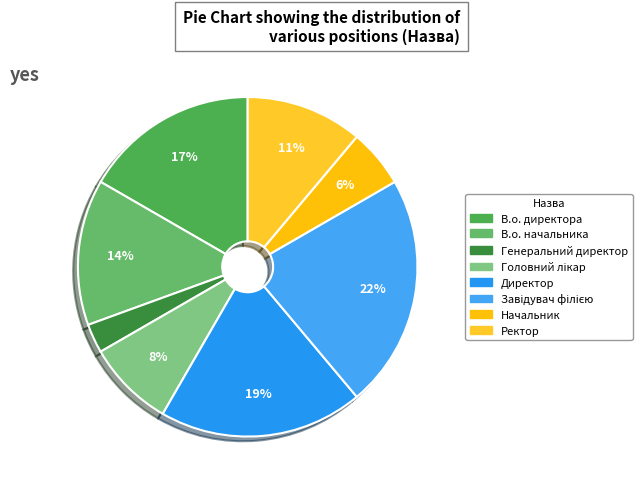

Rank the categories by value from lowest to highest.

Генеральний директор, Начальник, Головний лікар, Ректор, В.о. начальника, В.о. директора, Директор, Завідувач філією